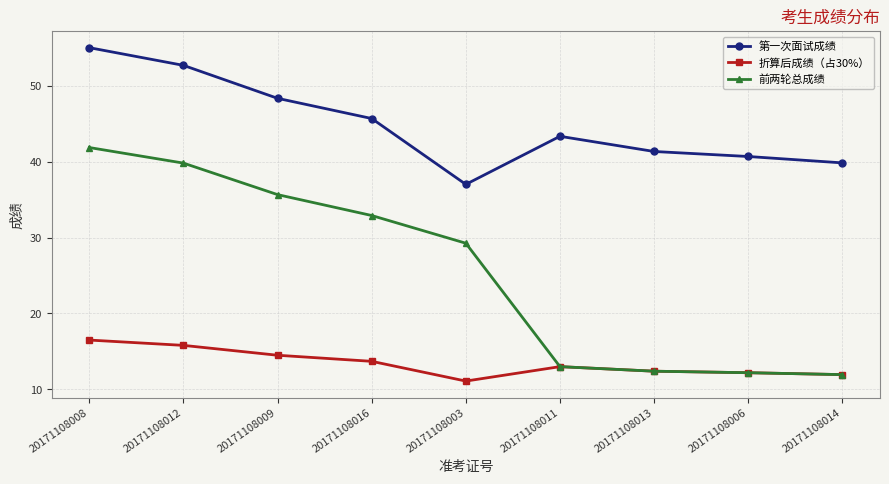

Where does the 第一次面试成绩 series first go above 43?

20171108008